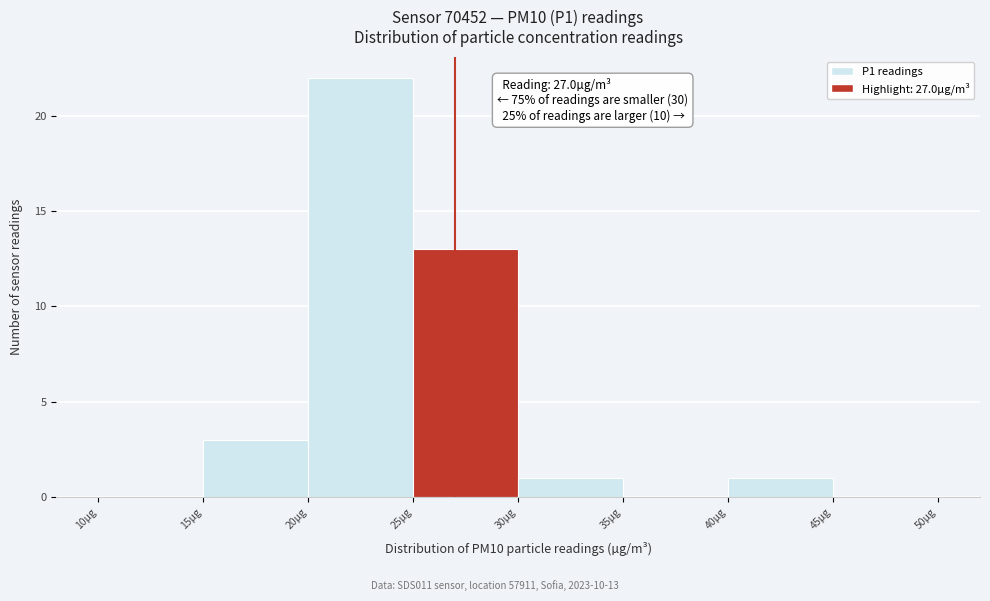

Which range on the x-axis has the tallest bar?

20 to 25